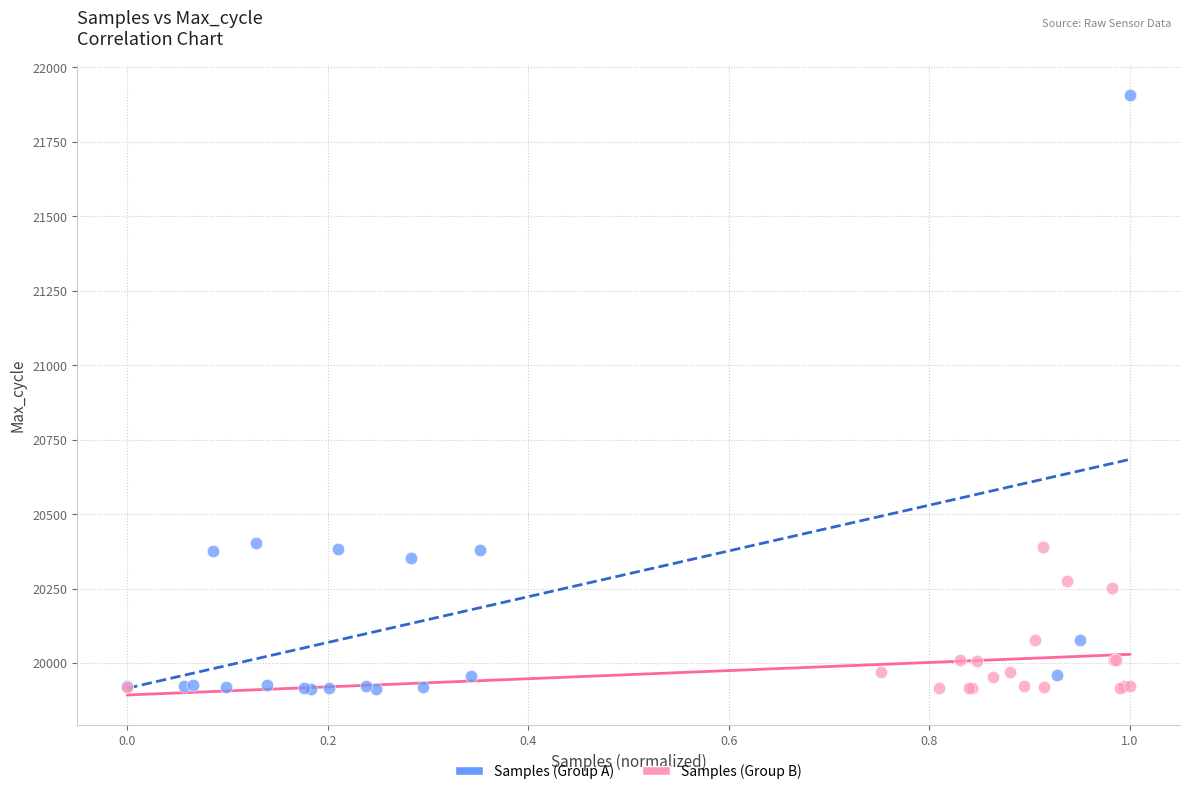

Which series reaches the maximum Y coordinate?

Samples (Group A)